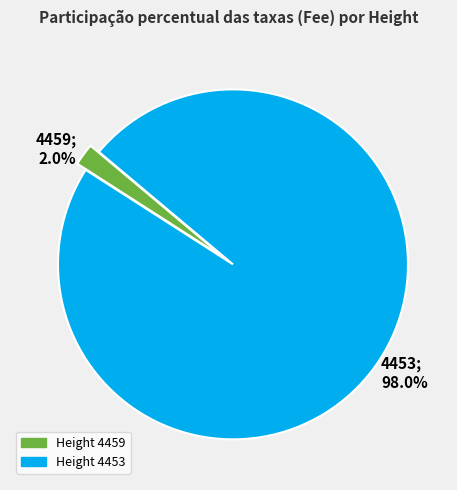

Does 4453 account for over 50% of the chart?

Yes